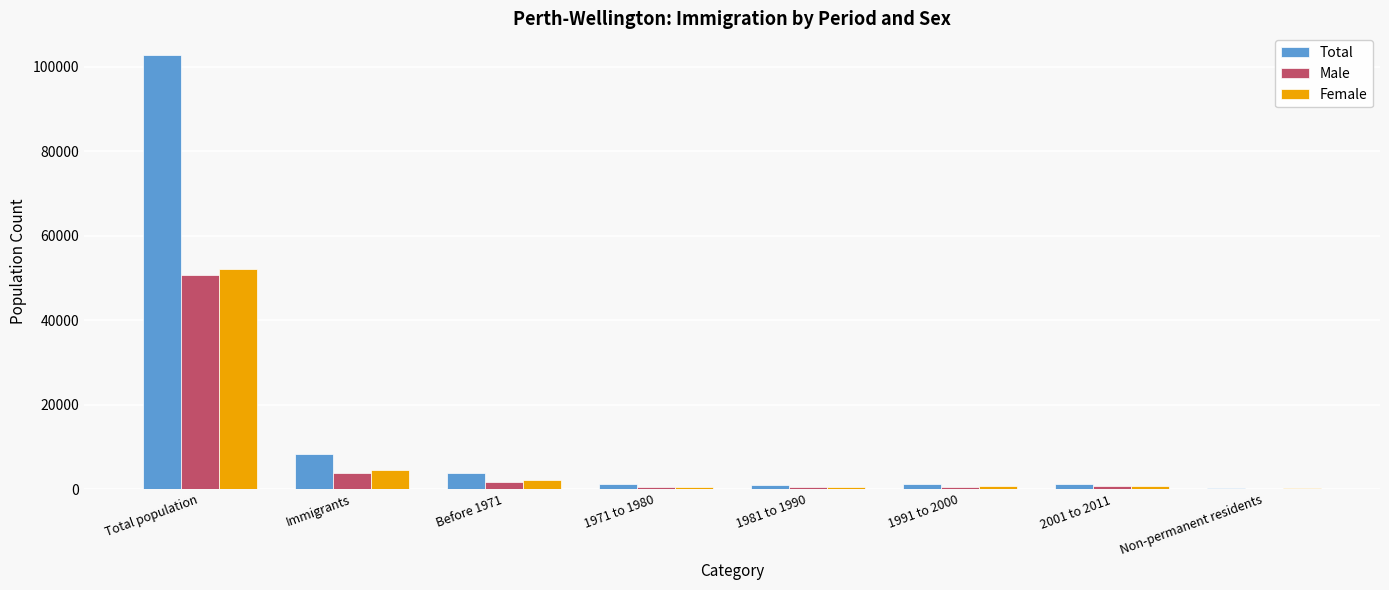

At which category is the sum across all series the highest?

Total population